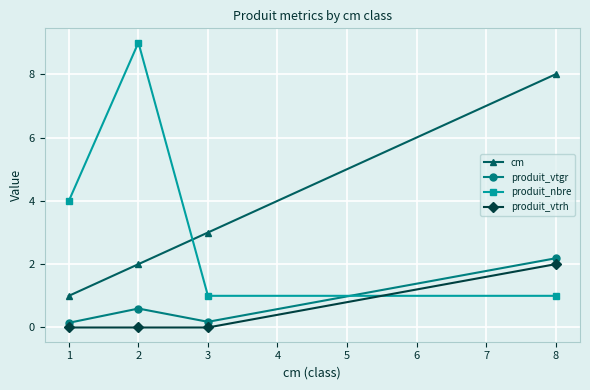

Is this an area chart (filled region under the line)?

No